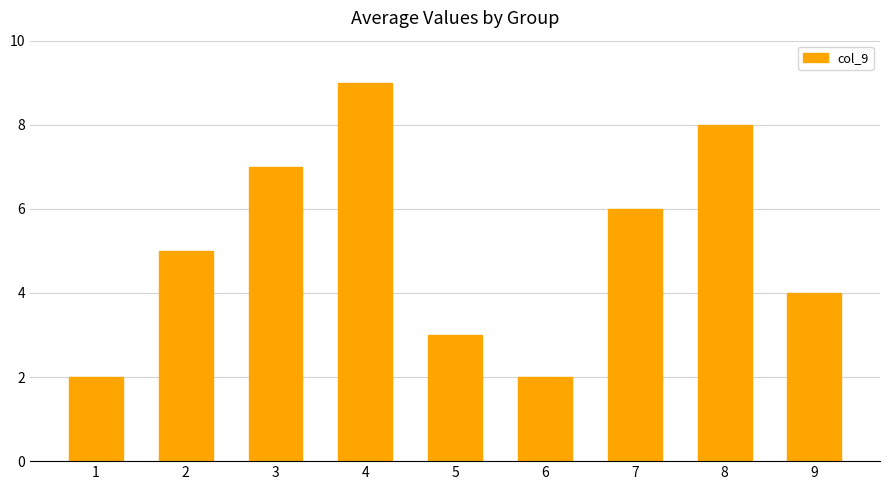

Which label corresponds to the largest value in the chart?

4